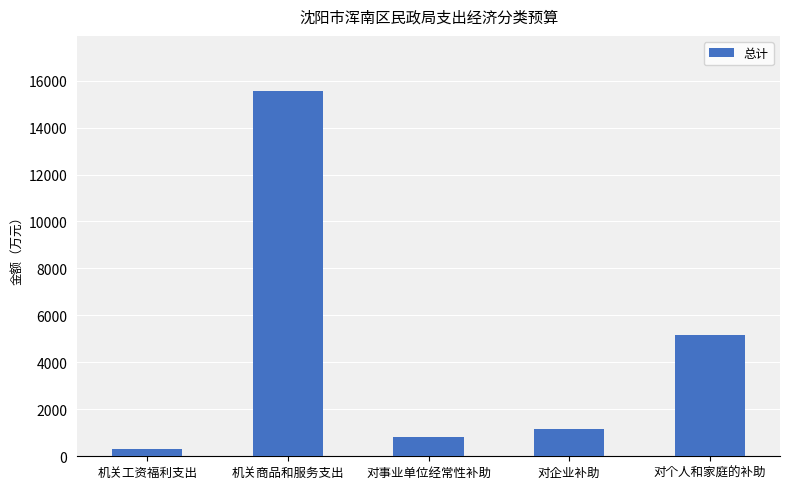

What is the change in value from 对事业单位经常性补助 to 对个人和家庭的补助?

+4316.6